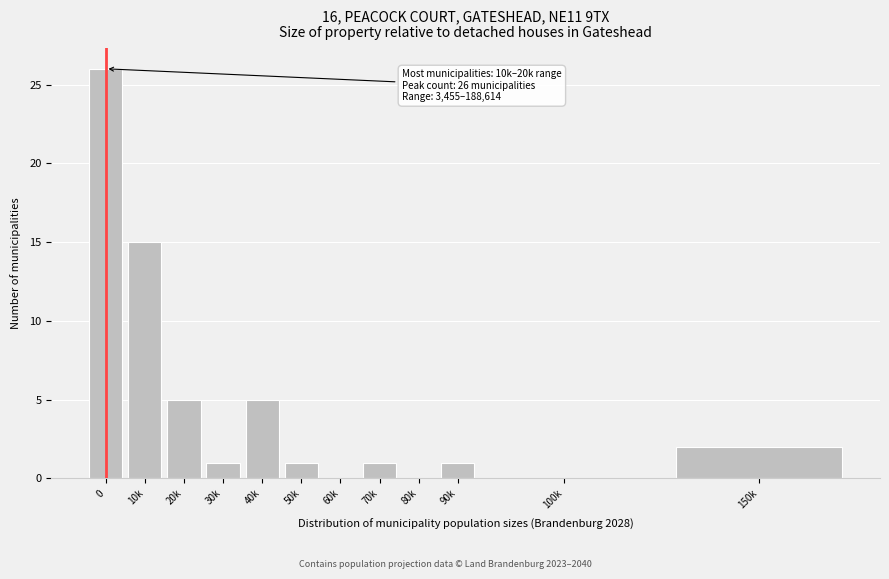

Reading left to right, what are all the values shown in this chart?

0=26	10k=15	20k=5	30k=1	40k=5	50k=1	60k=0	70k=1	80k=0	90k=1	100k=0	150k=2